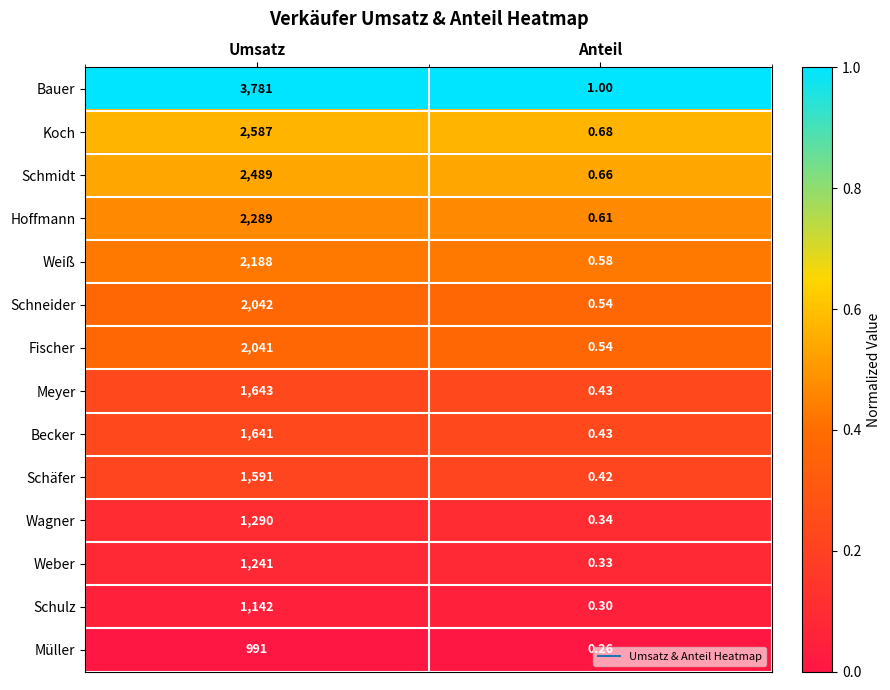

Where is Meyer nearest to the value 821?

Anteil